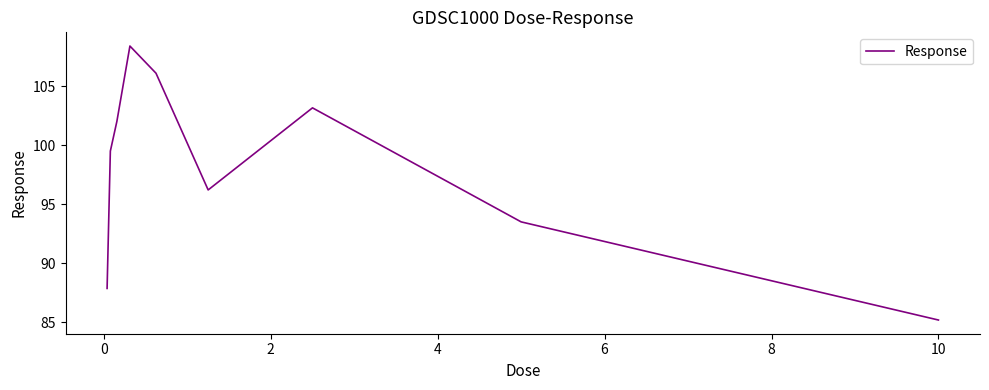

What is the difference between the maximum and minimum values?

23.2